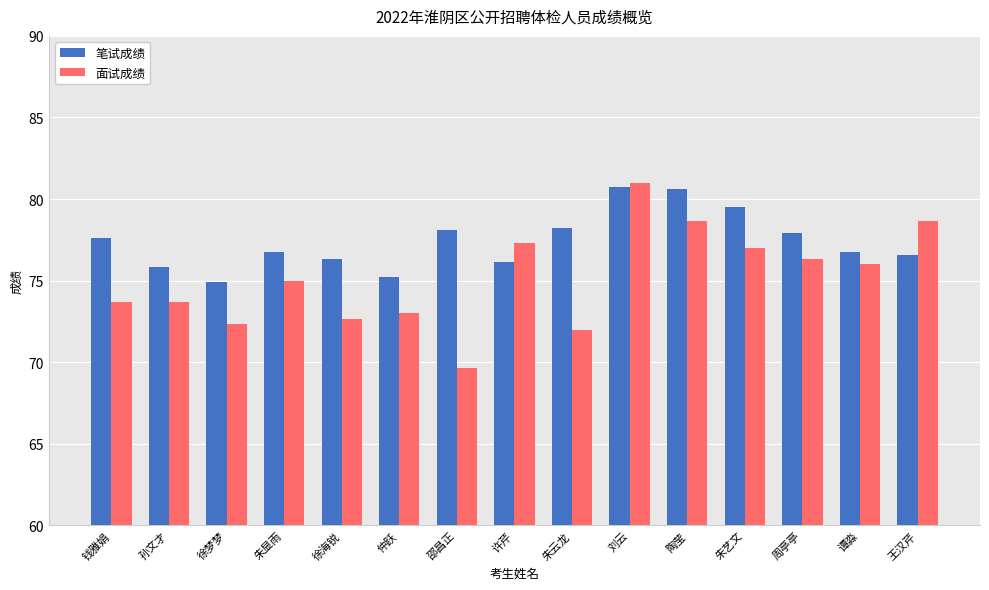

What is the difference between the highest and lowest values at 孙文才?

2.2